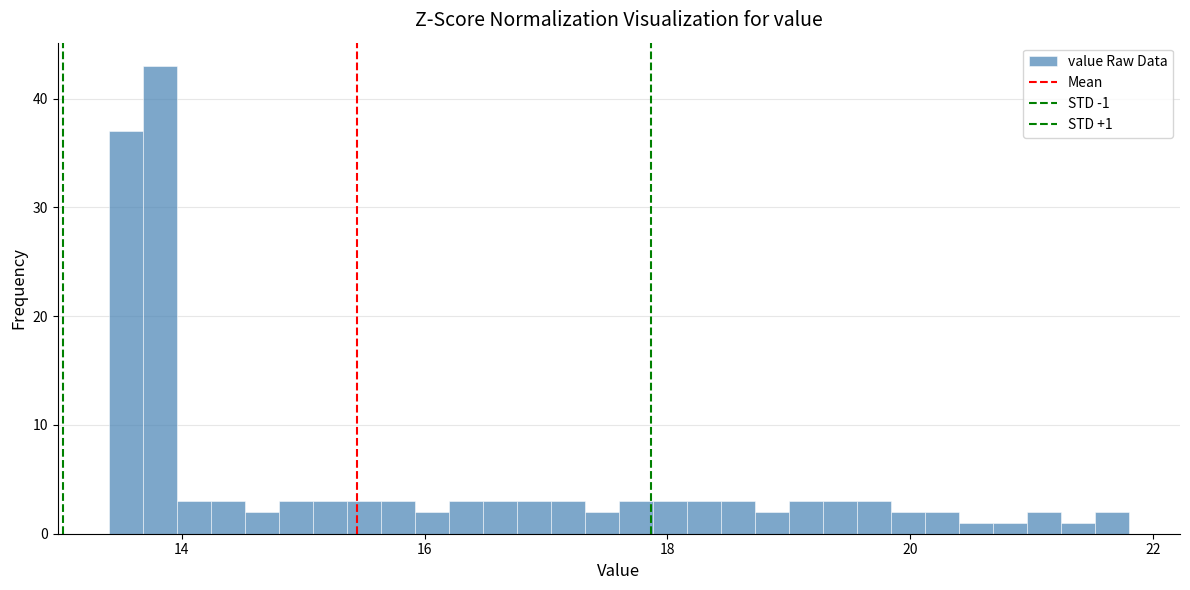

Around what value on the x-axis is the tallest bar? Give the approximate position of its centre, as read against the axis.

13.8